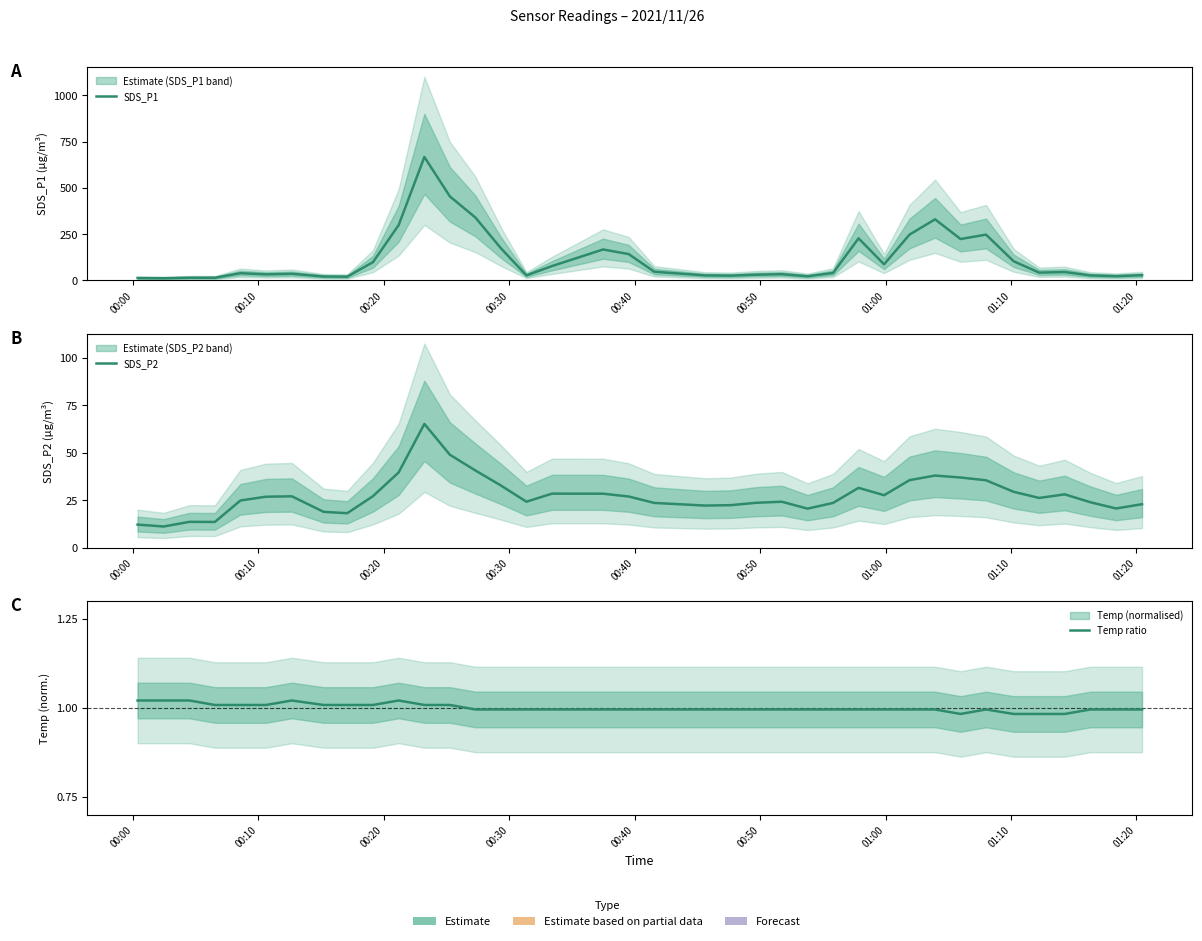

At how many categories does at least one series exceed 68?

16